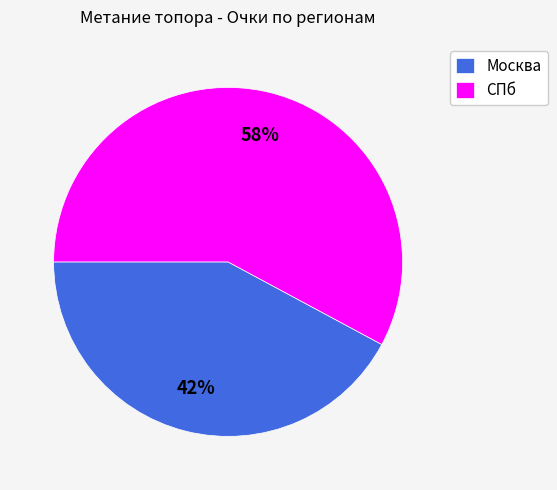

Is the sum of Москва and СПб greater than half?

Yes